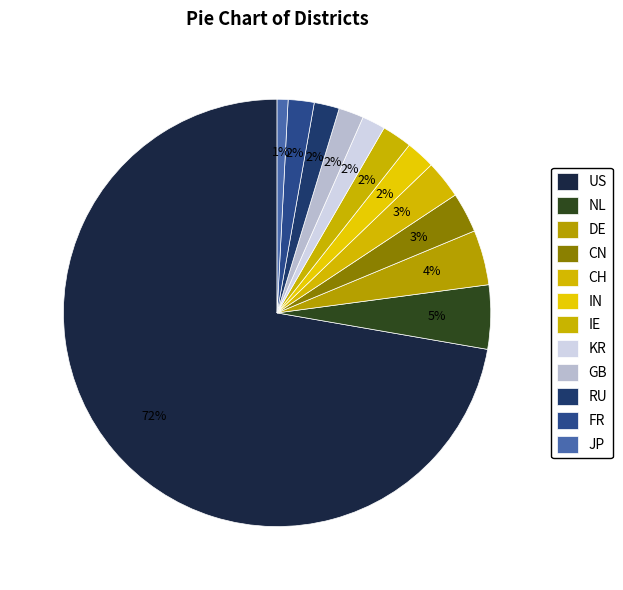

Does FR represent more than half of the total?

No